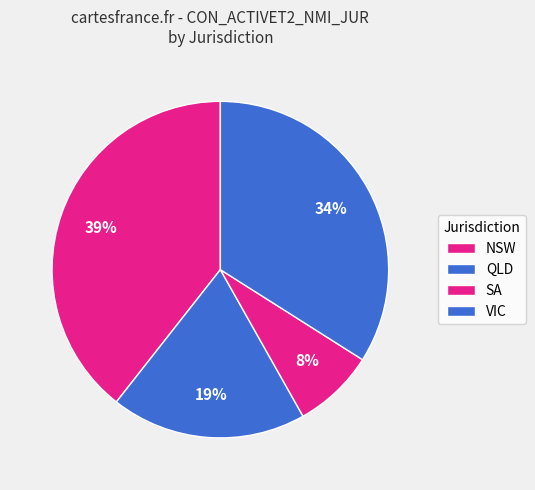

The QLD slice represents 5% of the pie. True or false?

False